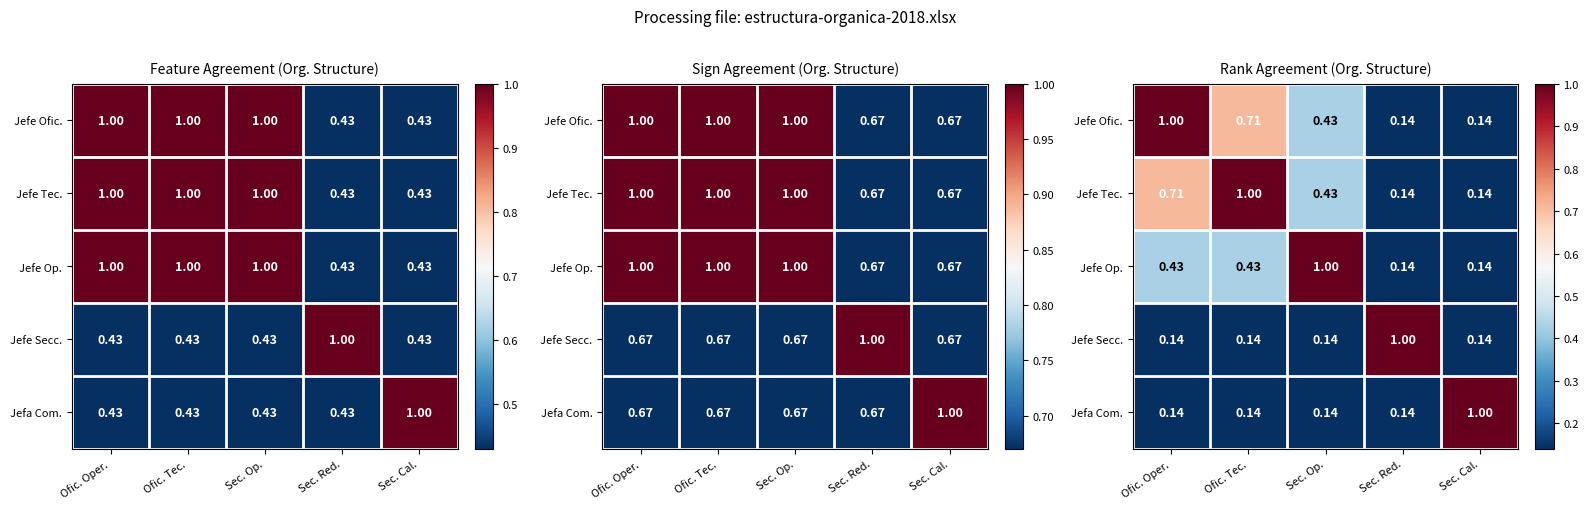

What is the difference between the second highest and second lowest values in the Jefe Ofic. series?

0.6